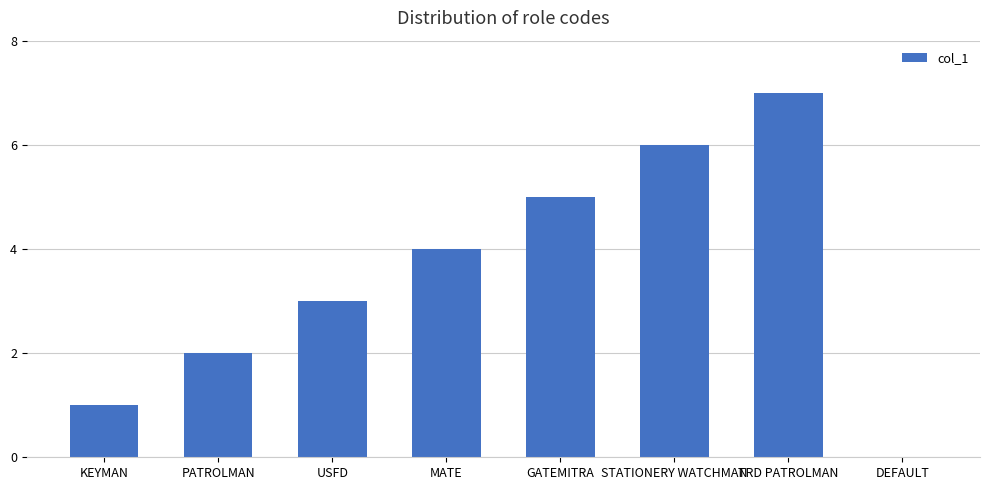

Reading left to right, extract all data points from this chart.

KEYMAN=1	PATROLMAN=2	USFD=3	MATE=4	GATEMITRA=5	STATIONERY WATCHMAN=6	TRD PATROLMAN=7	DEFAULT=0